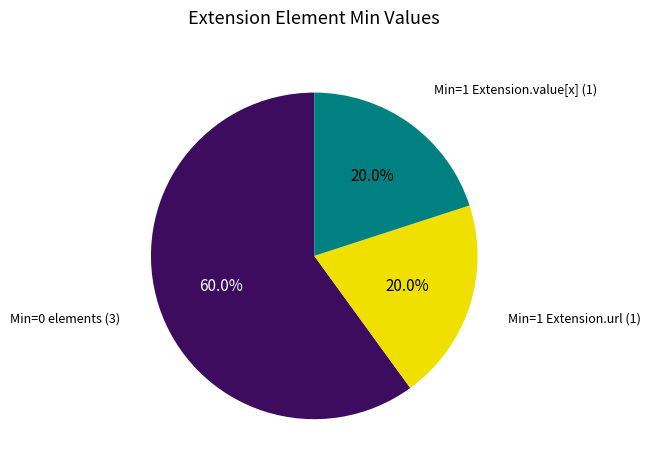

Does any single category account for the majority?

Yes